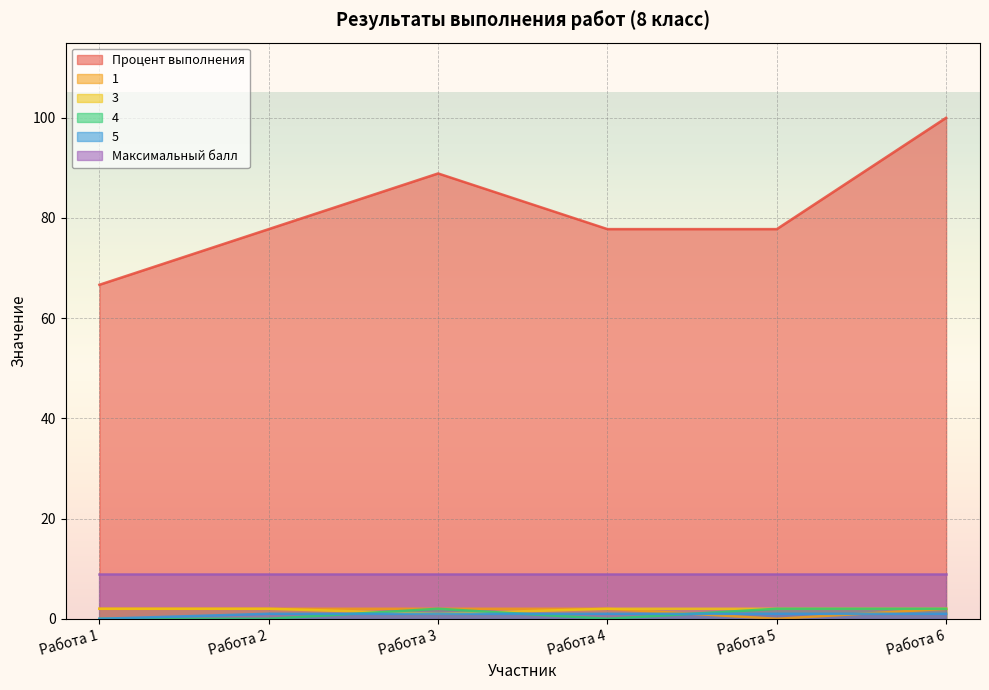

What is the greatest value displayed?

100.0